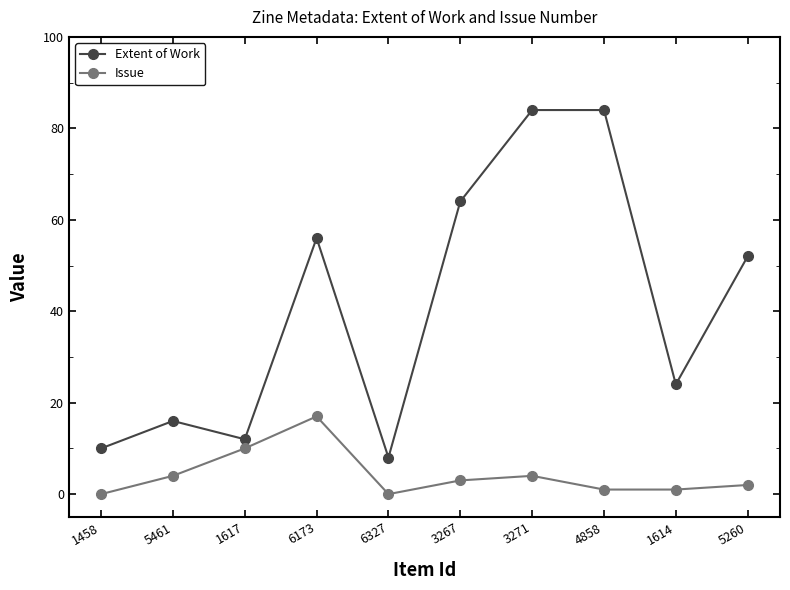

How many lines are shown in the chart?

2